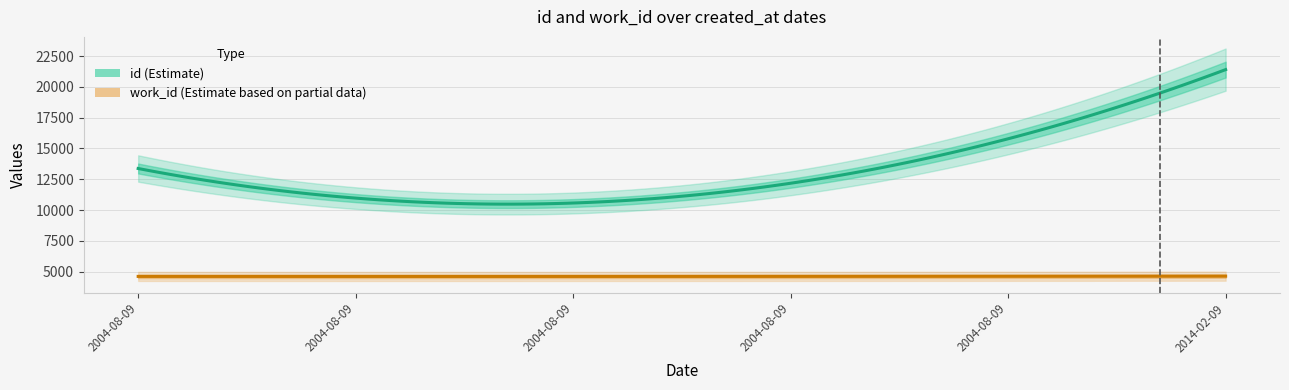

Is this an area chart (filled region under the line)?

No